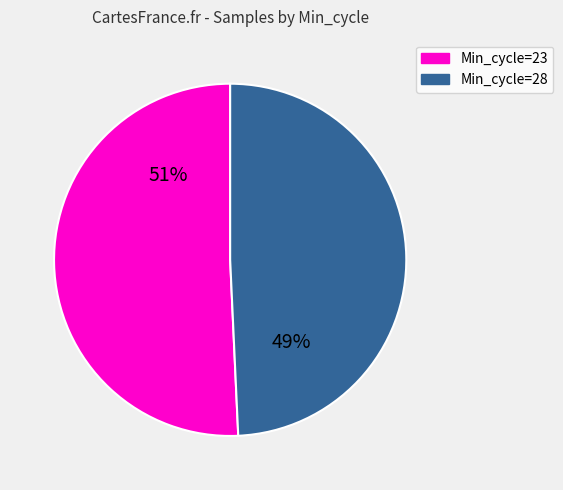

Does any single category account for the majority?

Yes